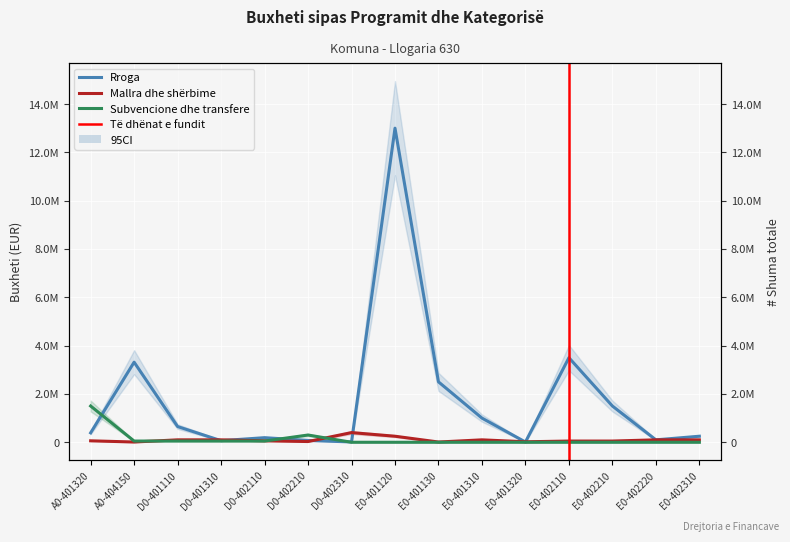

What position from the left is A0-404150?

2